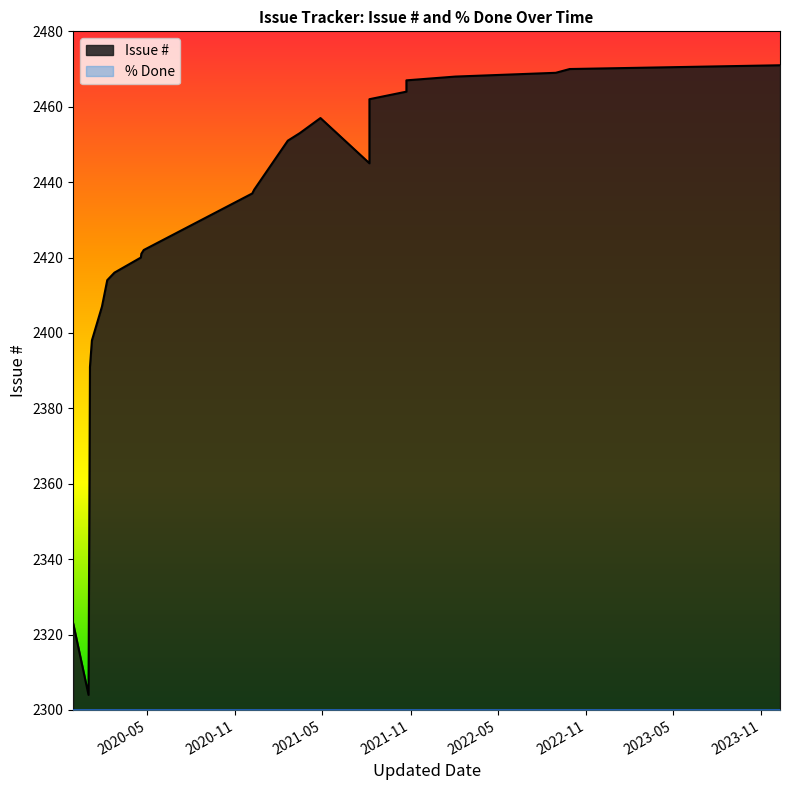

What is the difference between the maximum and minimum values in the Issue # series?

167